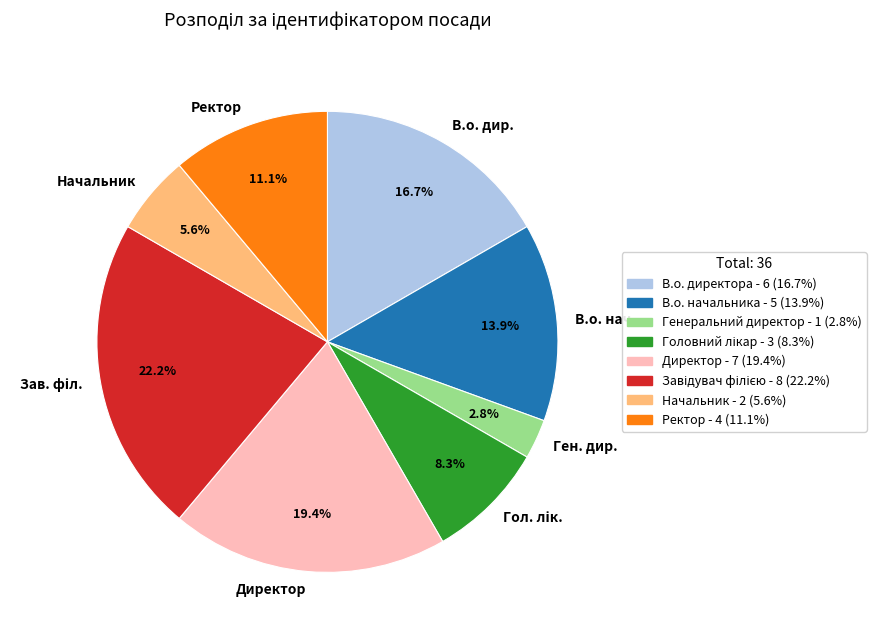

Combined, do Директор and В.о. нач. account for over 50%?

No